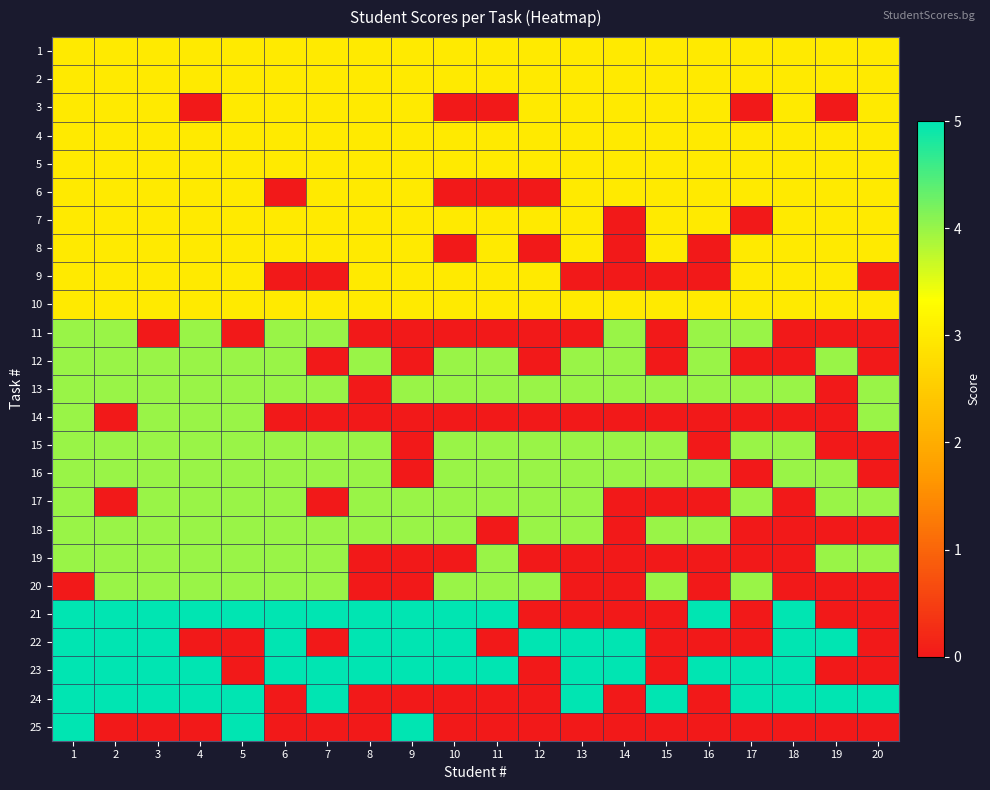

What is the greatest value displayed?

5